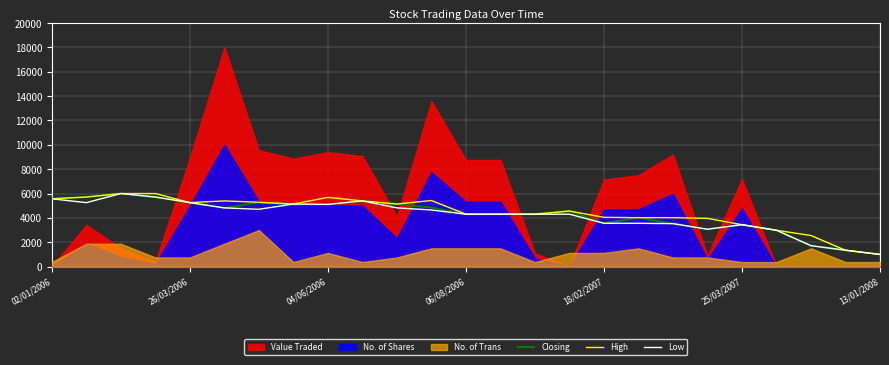

The Closing series shows 2628.0 at 26/03/2006. True or false?

False